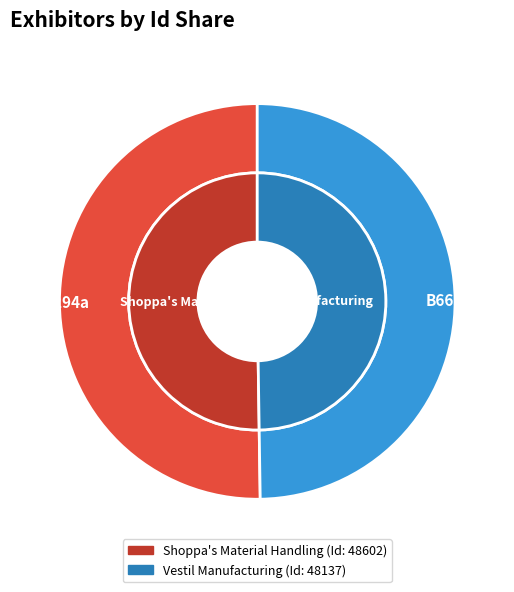

Count the number of slices in the pie.

2